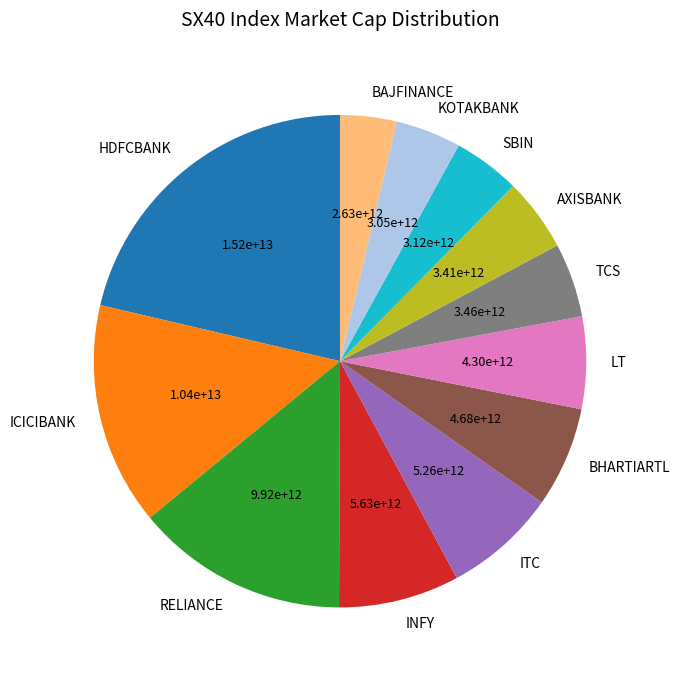

Approximately how many times larger is the value at ITC compared to LT?

1.2